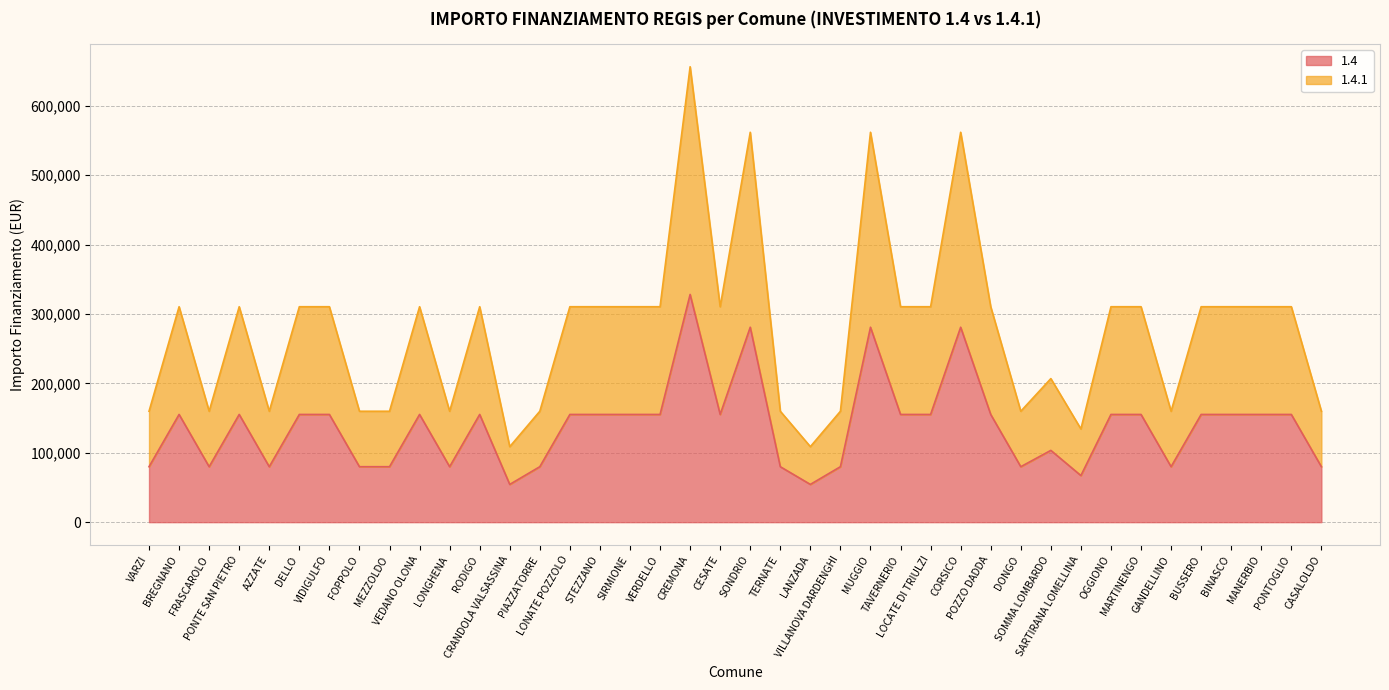

Where is the first local minimum for 1.4?

FRASCAROLO